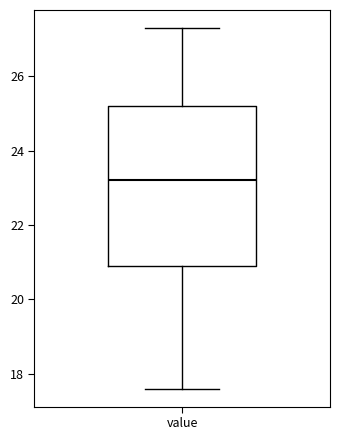

Read this box plot against the y-axis: the position of the median line, the range covered by the box, and the ends of both whiskers. The values are not printed on the chart, so give them approximately, as read against the axis.

median 23.2, box 21.0 to 25.2, whiskers 17.6 to 27.4